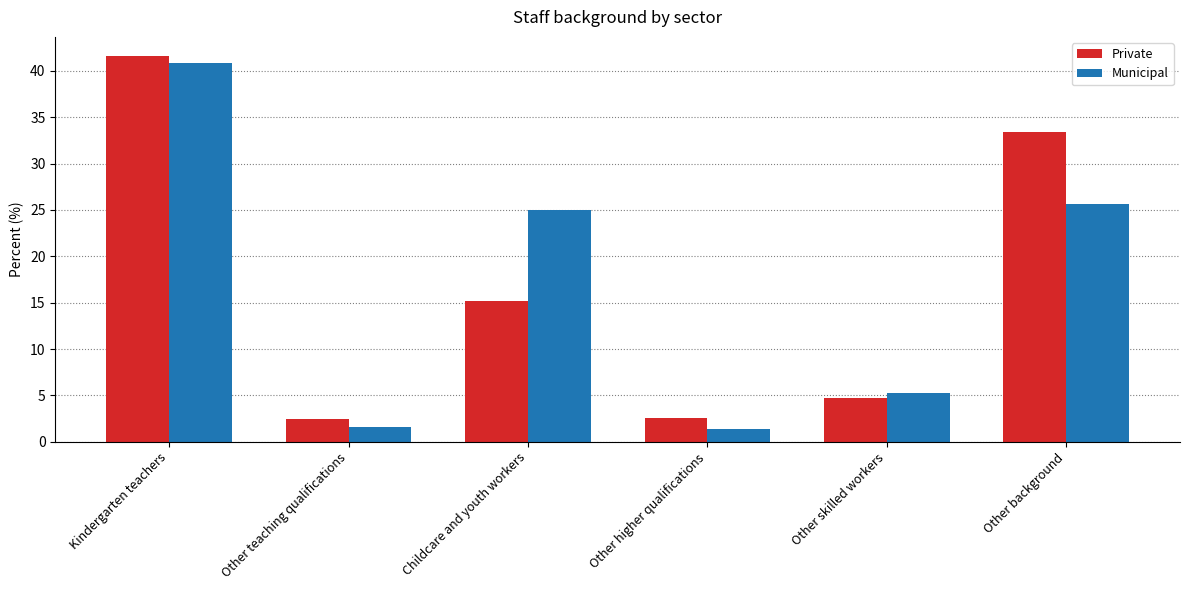

What position from the left is Other higher qualifications?

4